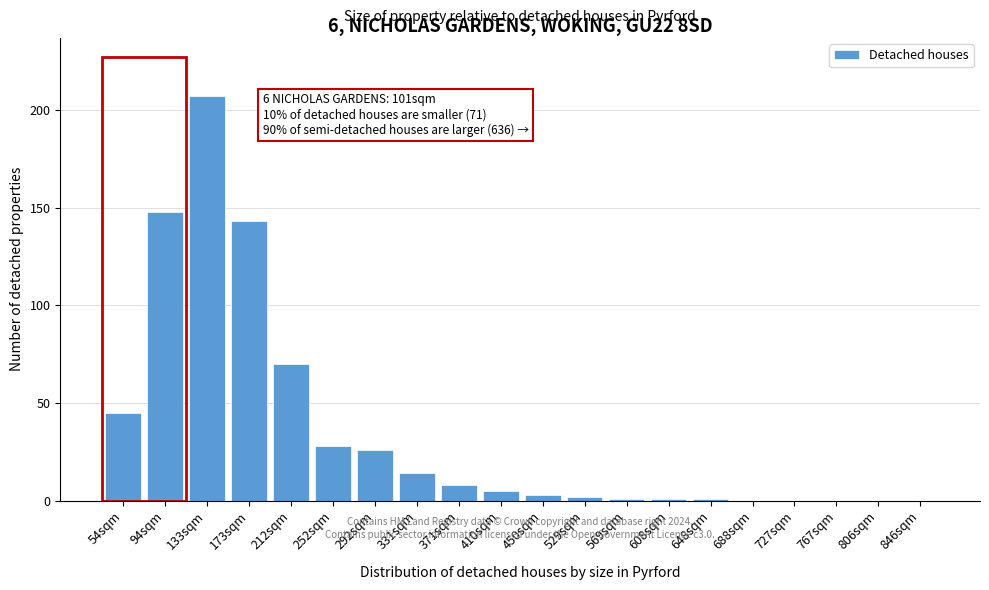

Reading left to right, list all the values displayed in this chart.

54sqm=45	94sqm=148	133sqm=207	173sqm=143	212sqm=70	252sqm=28	292sqm=26	331sqm=14	371sqm=8	410sqm=5	450sqm=3	529sqm=2	569sqm=1	608sqm=1	648sqm=1	688sqm=0	727sqm=0	767sqm=0	806sqm=0	846sqm=0